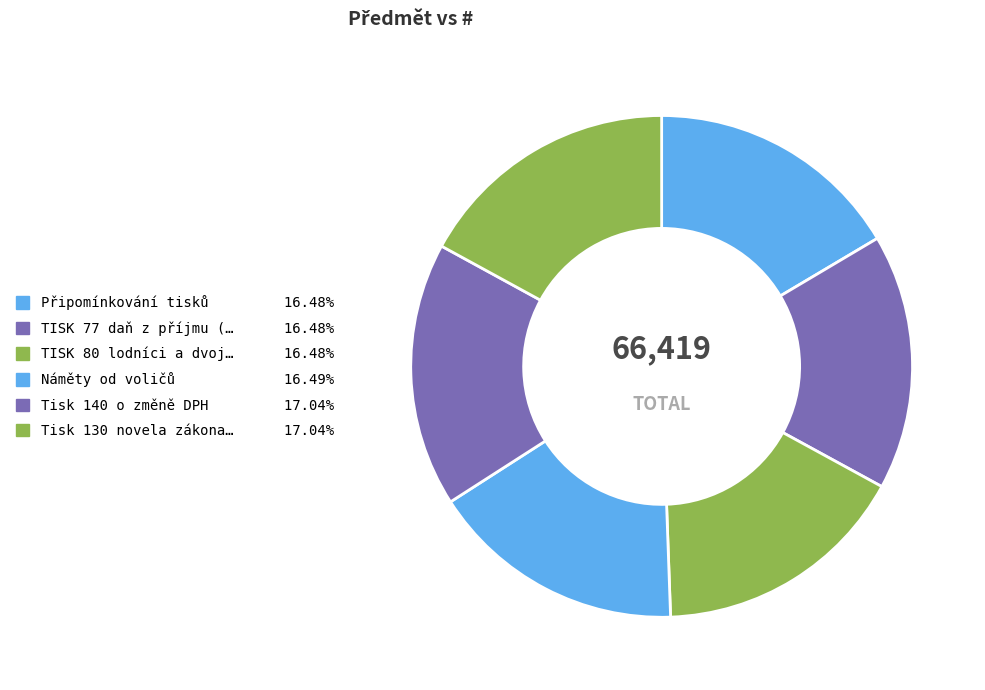

How many slices are in this pie chart?

6